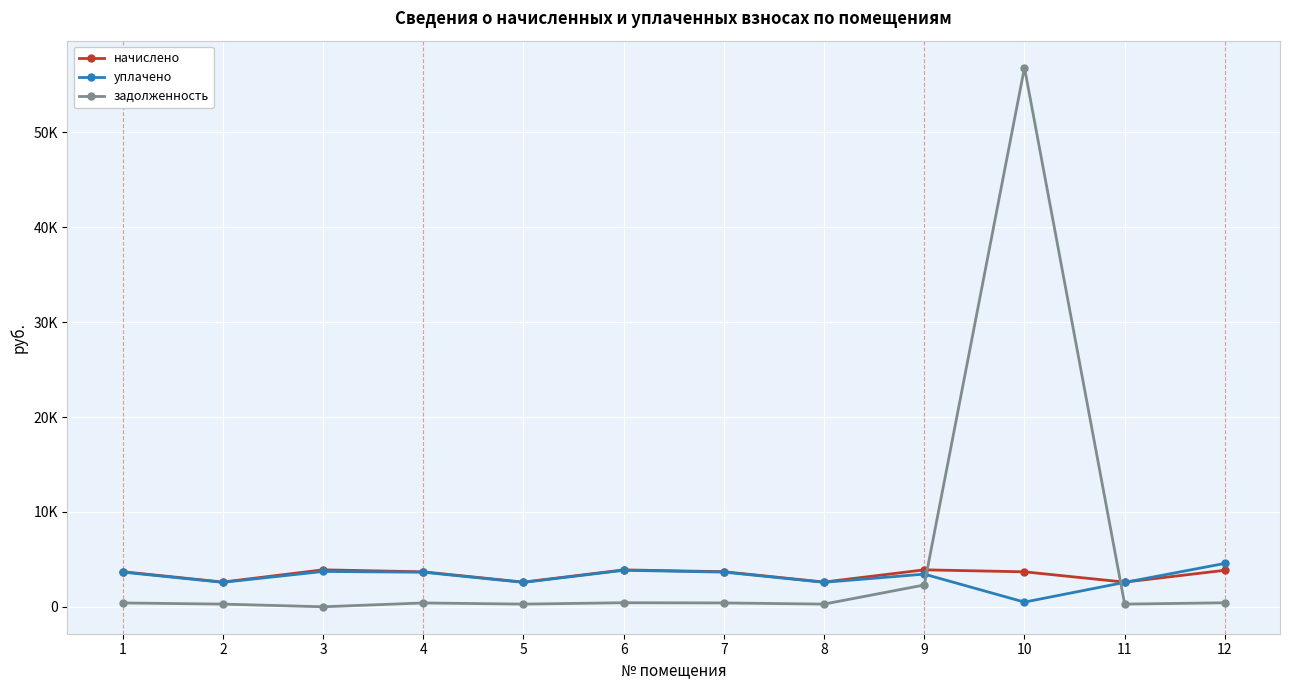

How many interior local peaks does the задолженность series have?

3